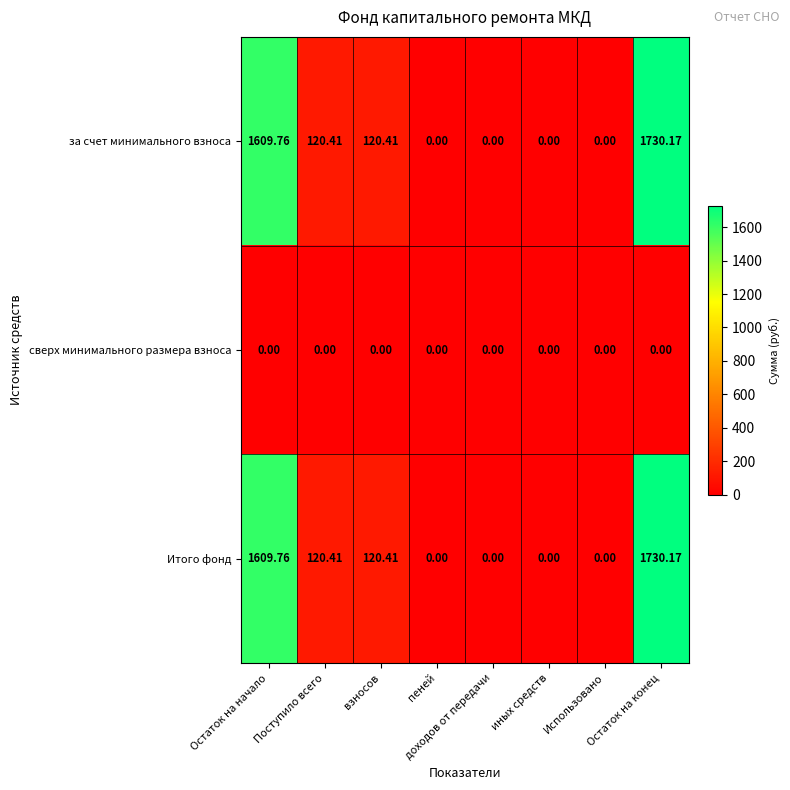

At which label does за счет минимального взноса first exceed 120?

Остаток на начало